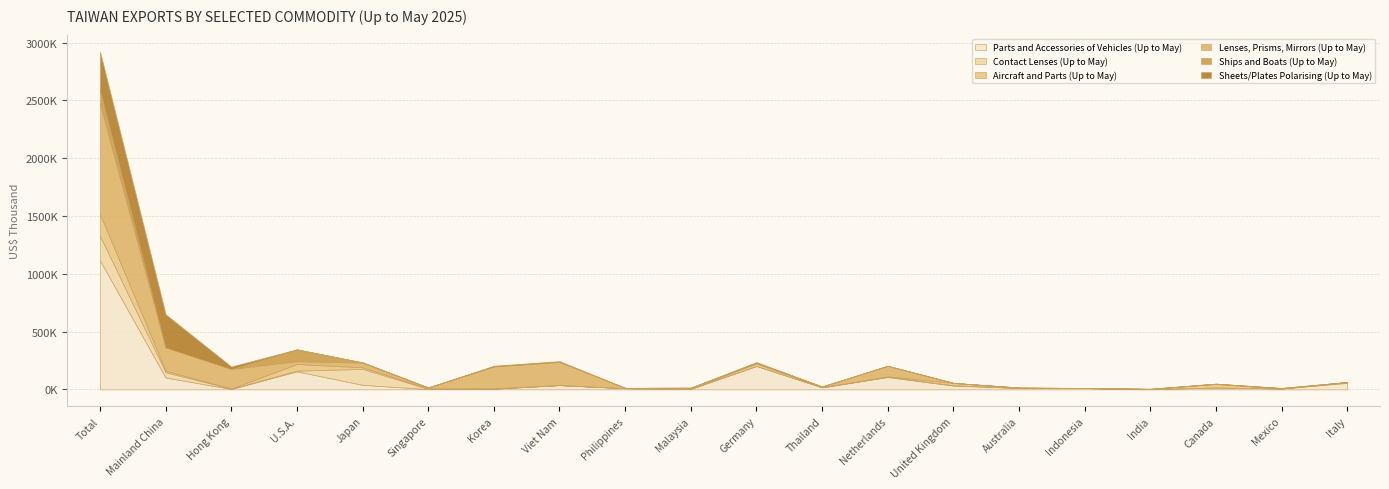

Reading left to right, list all the values displayed in this chart.

Parts and Accessories of Vehicles (Up to May): 1115010	102914	3356	155882	39317	2358	5767	37008	9610	4401	202901	17633	106498	32566	12284	10968	2144	16405	7447	56249
Contact Lenses (Up to May): 213073	45354	2906	6099	137929	1802	37	139	138	908	152	269	4247	3388	37	42	60	0	0	5544
Aircraft and Parts (Up to May): 188247	12822	1184	57044	13440	4919	3988	379	794	1548	21403	573	2250	19713	991	179	1535	30396	268	1504
Lenses, Prisms, Mirrors (Up to May): 954269	202876	169640	24769	40243	6777	189149	200581	2425	7199	5736	6332	90554	294	955	6	1039	1356	223	132
Ships and Boats (Up to May): 121645	303	0	101249	1543	546	120	0	16	69	181	6	100	141	1957	378	0	1257	4123	338
Sheets/Plates Polarising (Up to May): 329886	285212	20618	1672	1876	30	5827	6404	0	801	5627	387	0	162	153	0	64	78	155	24